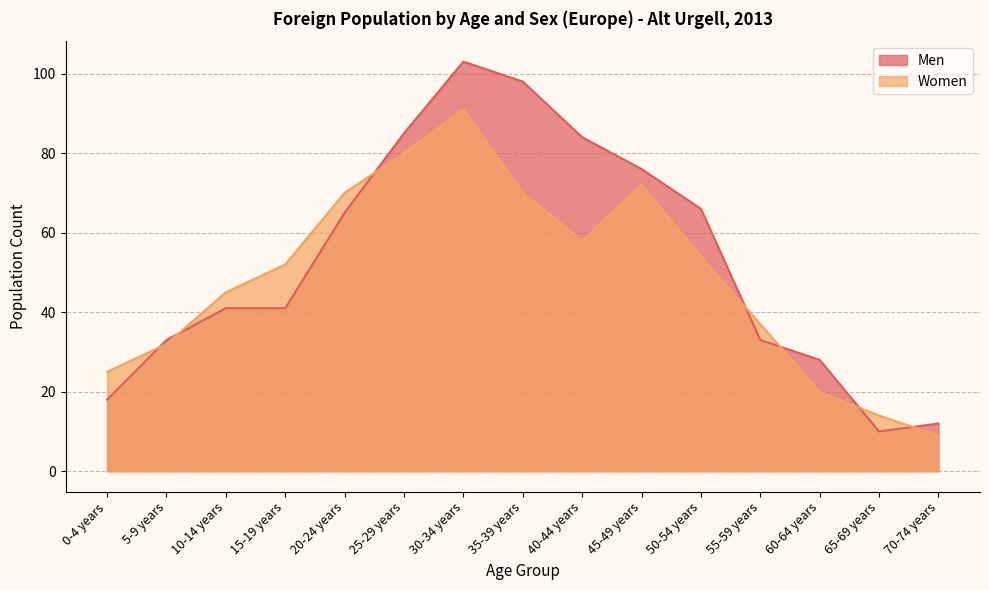

Reading left to right, list all the values displayed in this chart.

Men: 18	33	41	41	65	85	103	98	84	76	66	33	28	10	12
Women: 25	32	45	52	70	80	91	70	58	72	54	37	20	14	9